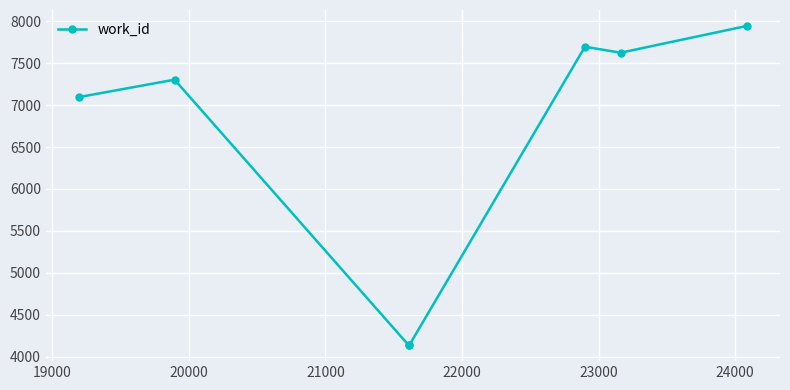

What is the maximum value shown in the chart?

7945